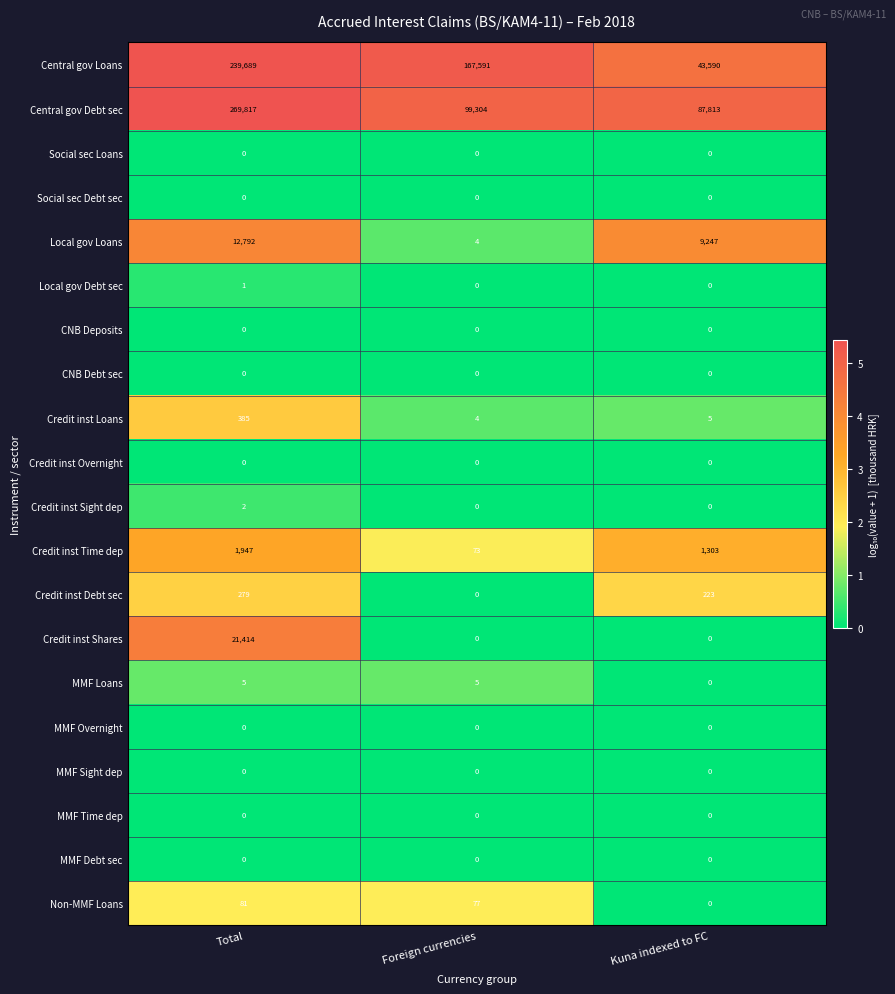

True or false: MMF Time dep has a value of 0 at Total.

True